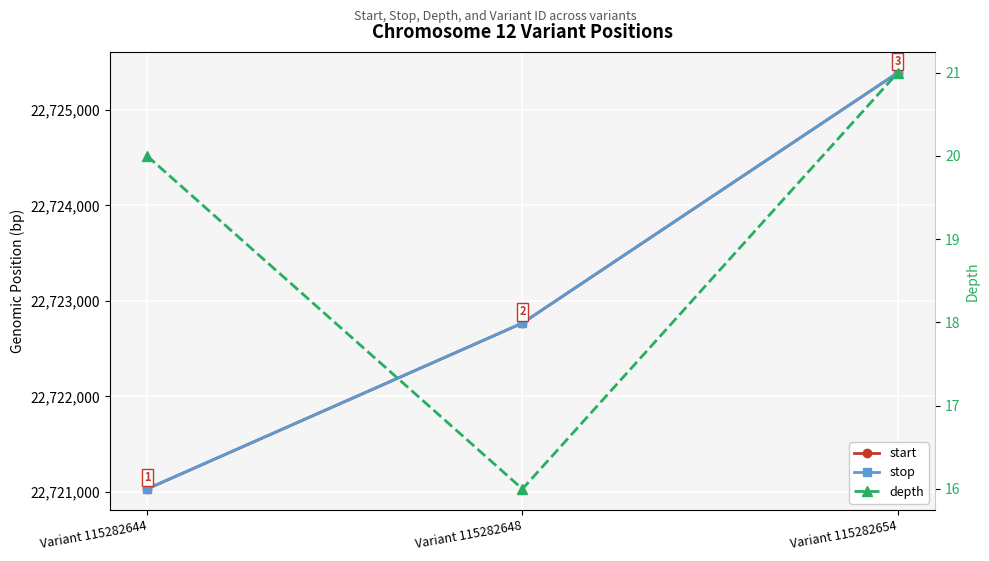

List the series in order of their peak value, lowest first.

depth, start, stop